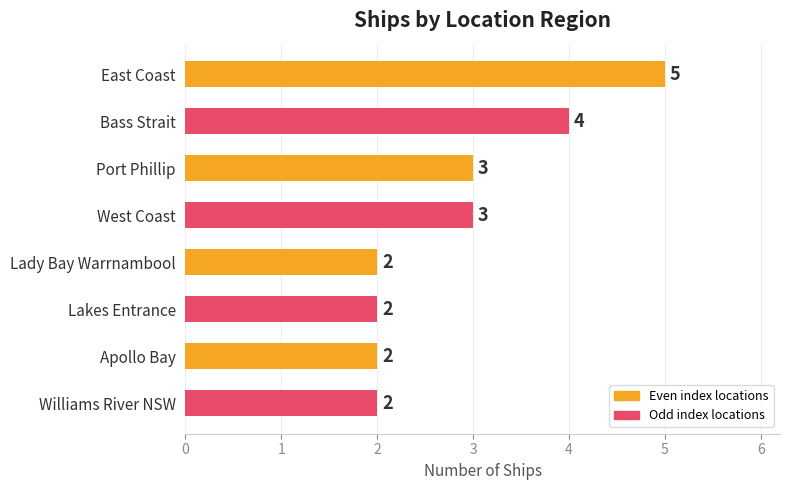

How many bars are there in total?

8